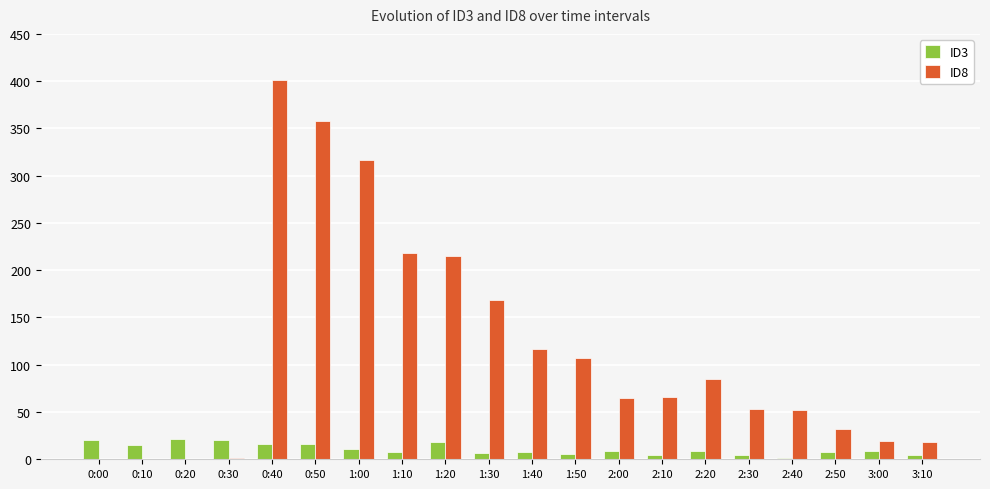

What are all the series names shown in the legend?

ID3, ID8